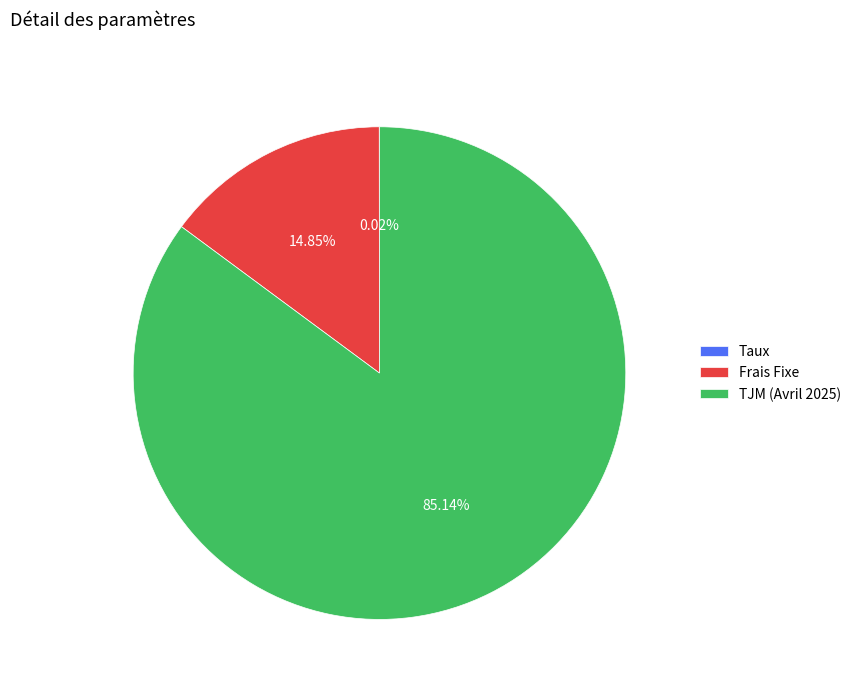

To the nearest percent, what percentage of the pie is Frais Fixe?

15%